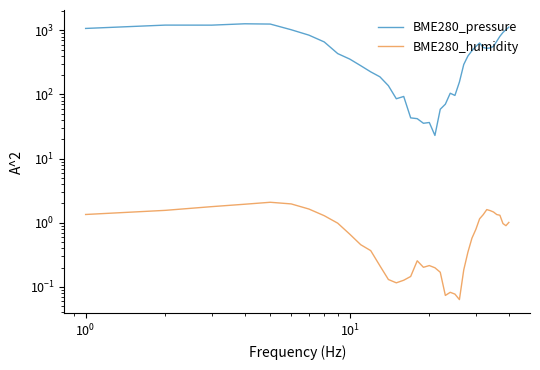

Reading right to left, transcribe all the data shown in this chart.

BME280_pressure: 1121.7	1021.8	927.1	807.2	676.0	563.5	532.2	523.4	541.7	634.1	561.3	481.2	398.3	293.4	156.3	96.6	104.5	70.5	58.8	23.0	36.5	35.6	41.9	43.2	93.1	85.7	137.0	188.5	225.2	281.0	356.1	434.1	660.1	842.3	1021.9	1252.9	1265.5	1205.5	1207.2	1071.0
BME280_humidity: 1.0	0.9	1.0	1.3	1.3	1.5	1.5	1.6	1.3	1.2	0.8	0.6	0.3	0.2	0.1	0.1	0.1	0.1	0.2	0.2	0.2	0.2	0.3	0.1	0.1	0.1	0.1	0.2	0.4	0.5	0.7	1.0	1.3	1.6	2.0	2.1	1.9	1.8	1.6	1.3